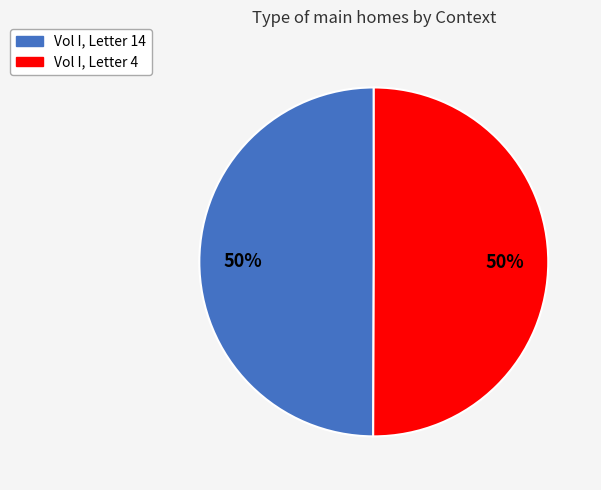

How many slices are in this pie chart?

2